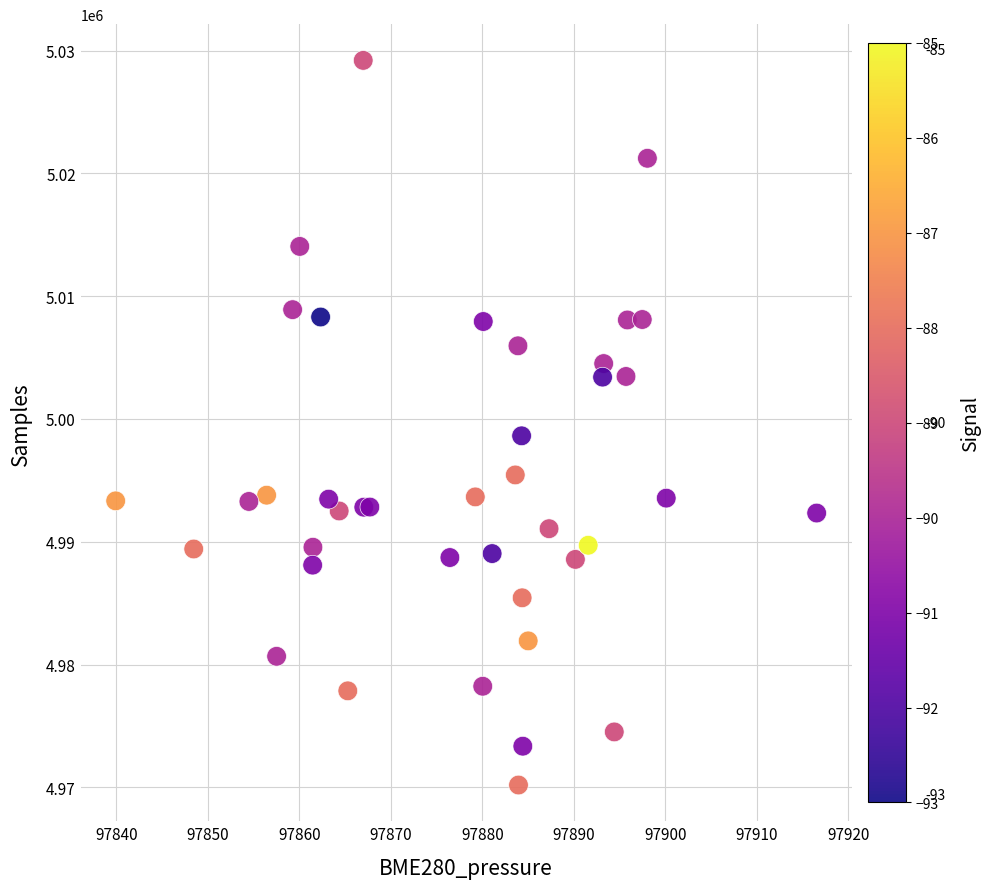

What Y value in the scatter plot is closest to 4999693?

4998626